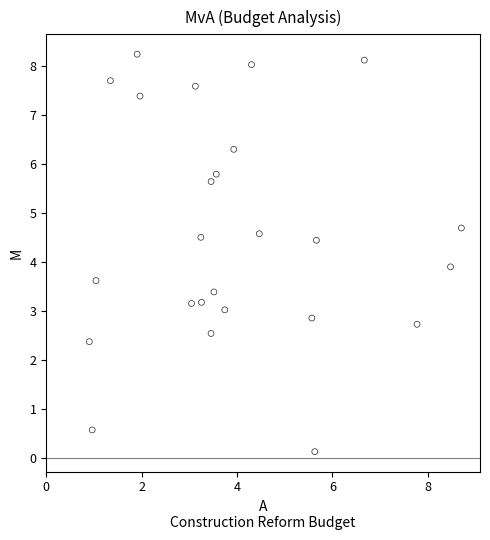

What is the range of Y values (max minus min)?

8.1